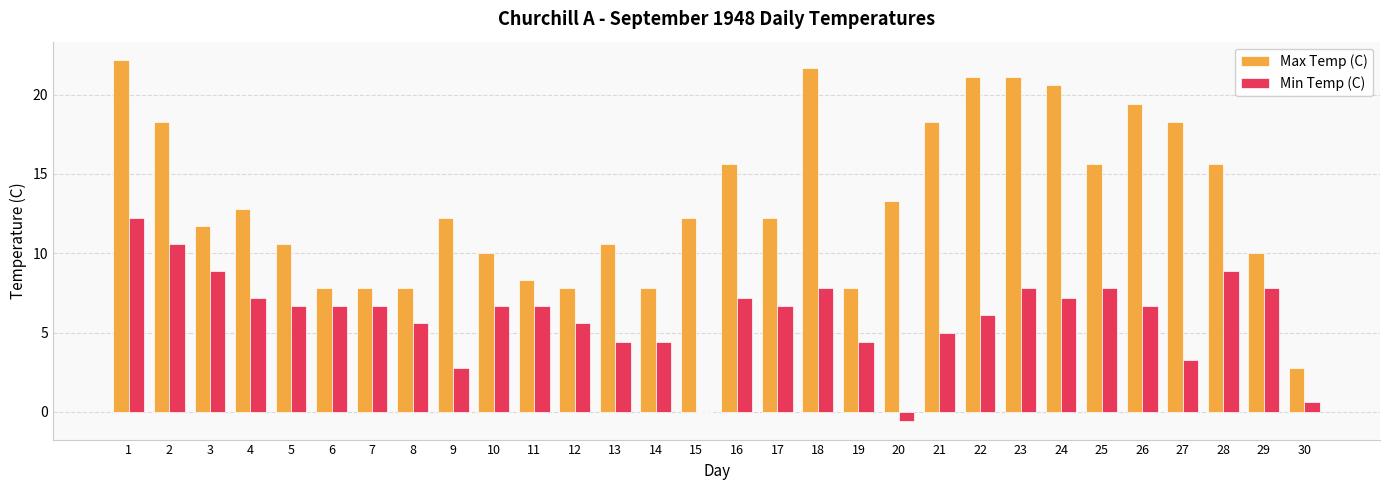

Which series changed the most between 14 and 29?

Min Temp (C)